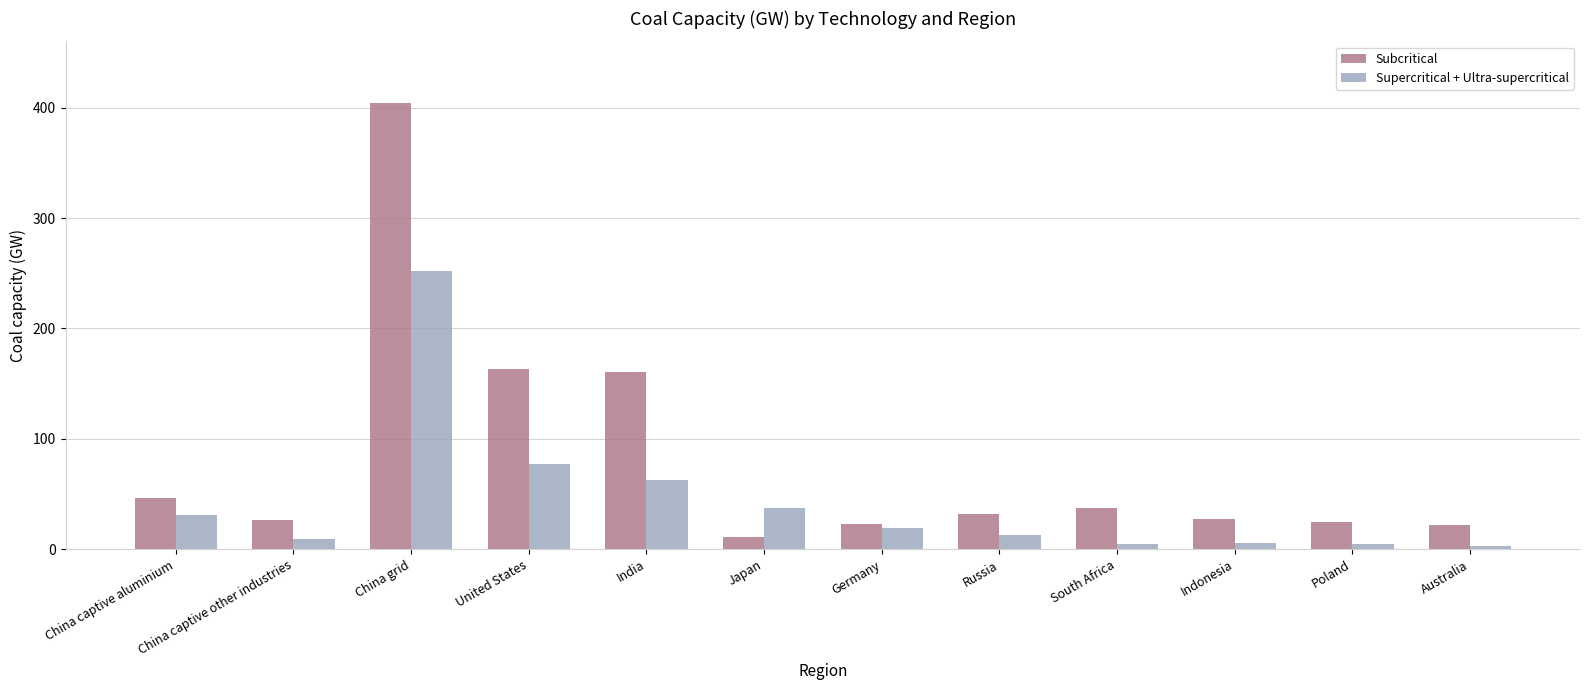

What is the spread (max minus min) of values at China grid?

152.0